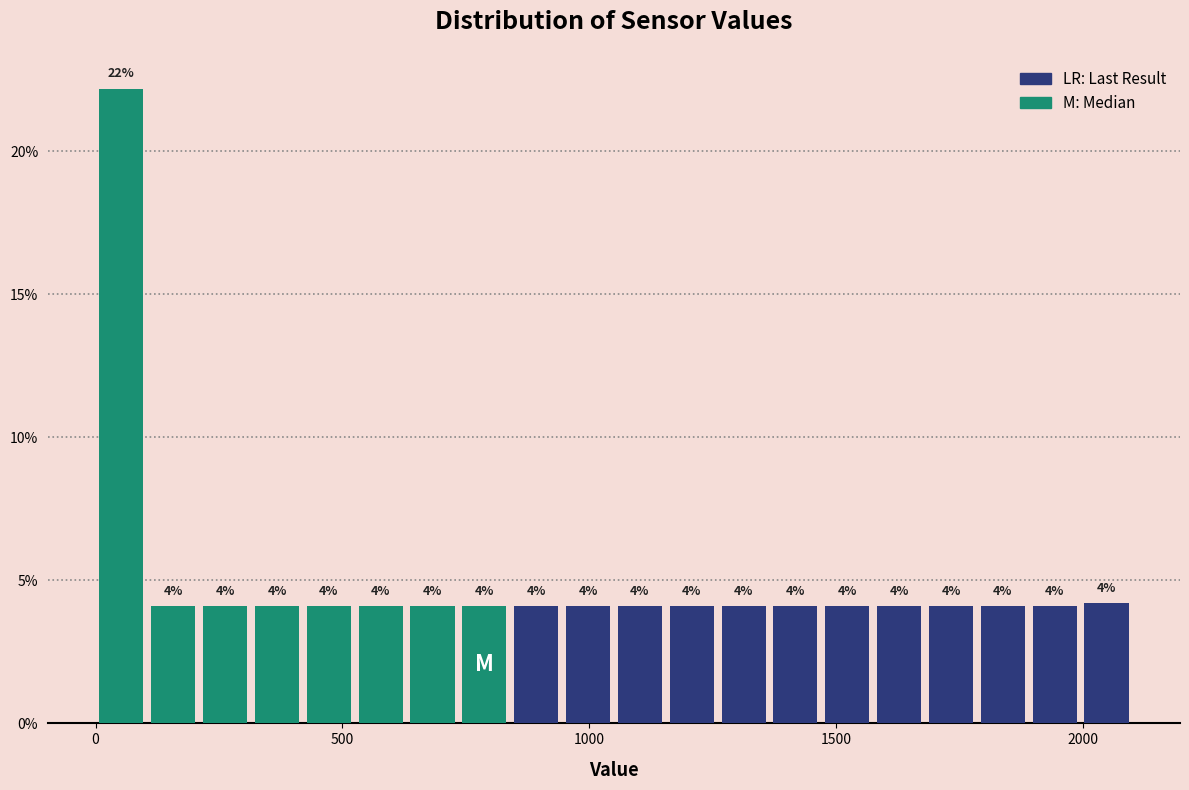

Read against the x-axis, roughly where is the centre of the tallest bar?

50